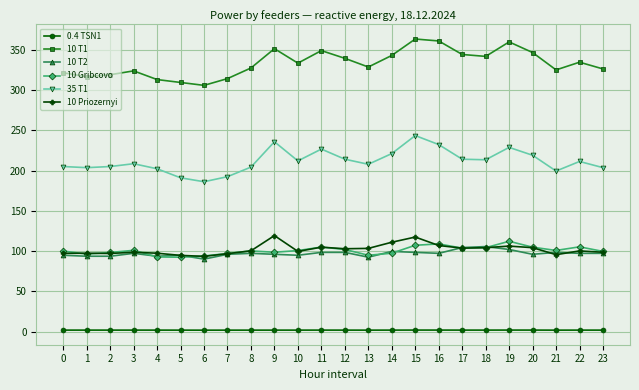

What is the greatest value displayed?

363.6